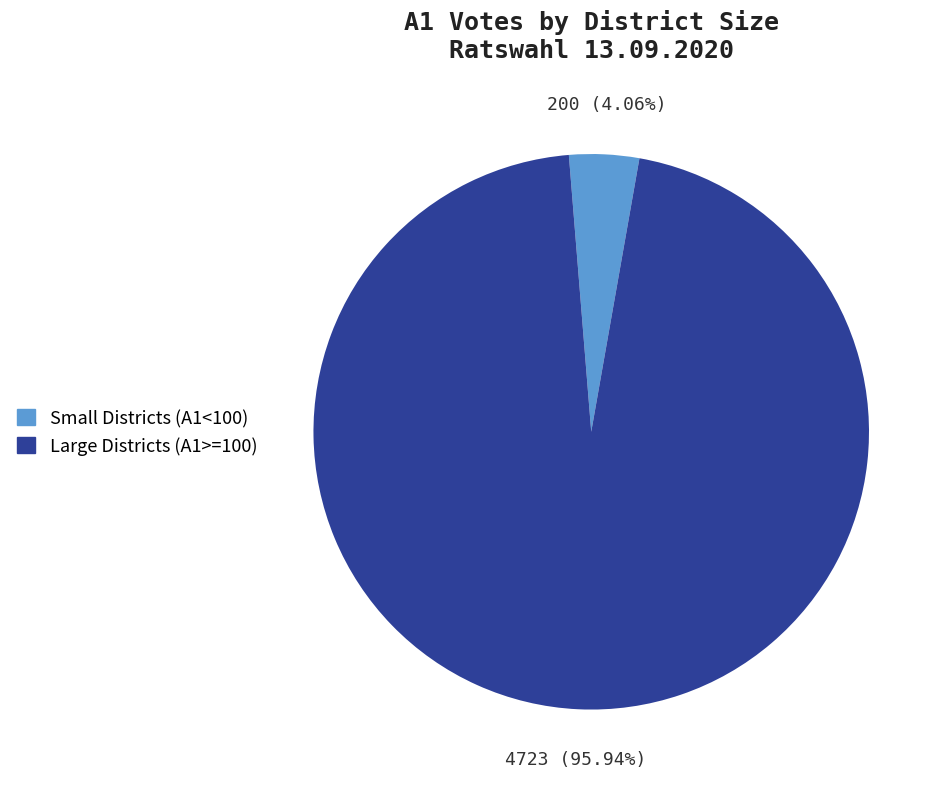

Does any single category account for the majority?

Yes